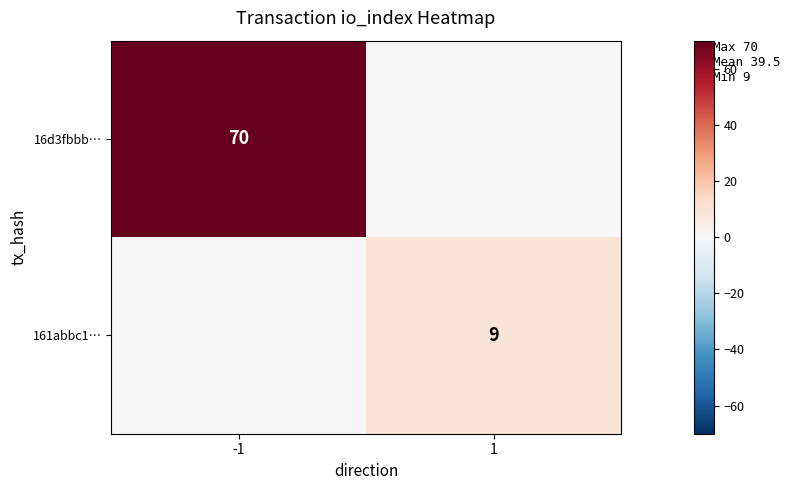

The value of 161abbc1… at 1 is 9. True or false?

True